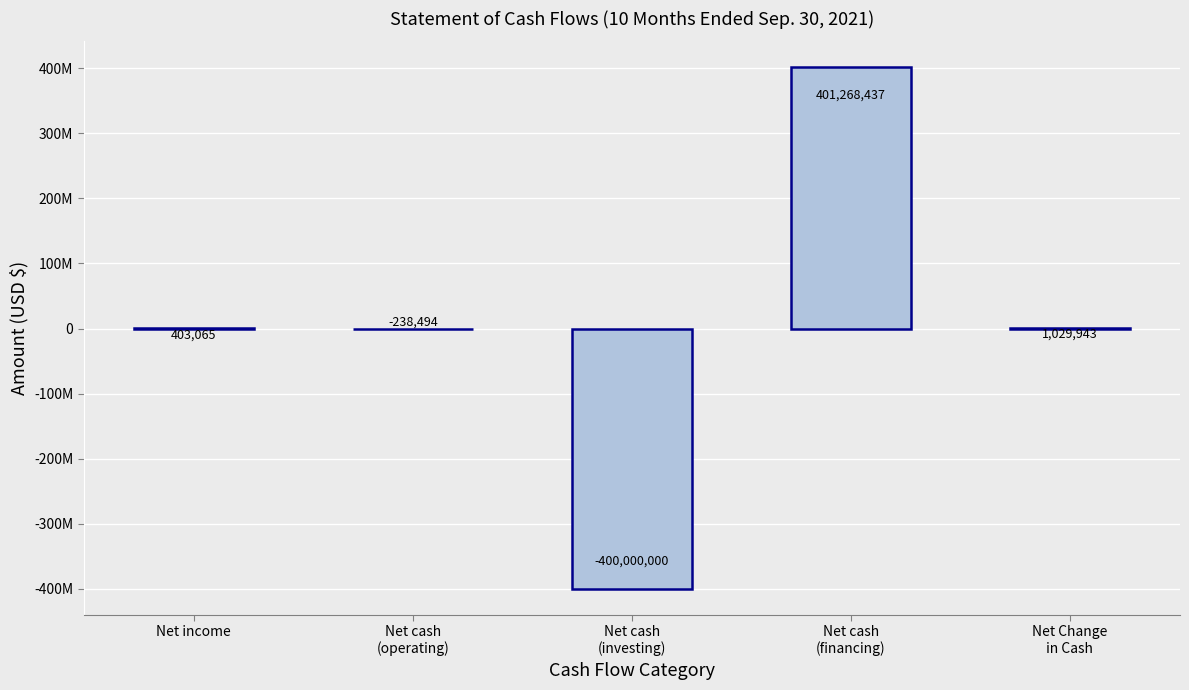

List the labels in order of value, largest first.

Net cash
(financing), Net Change
in Cash, Net income, Net cash
(operating), Net cash
(investing)